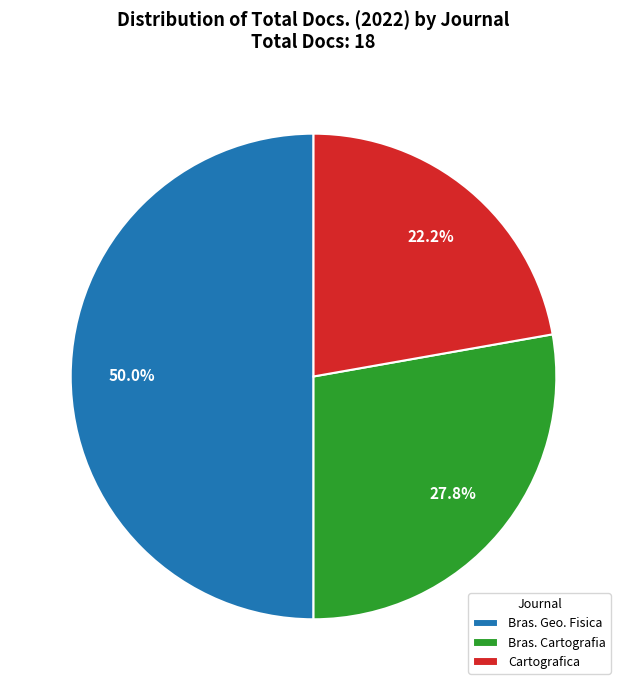

Which category has the smallest portion of the pie?

Cartografica